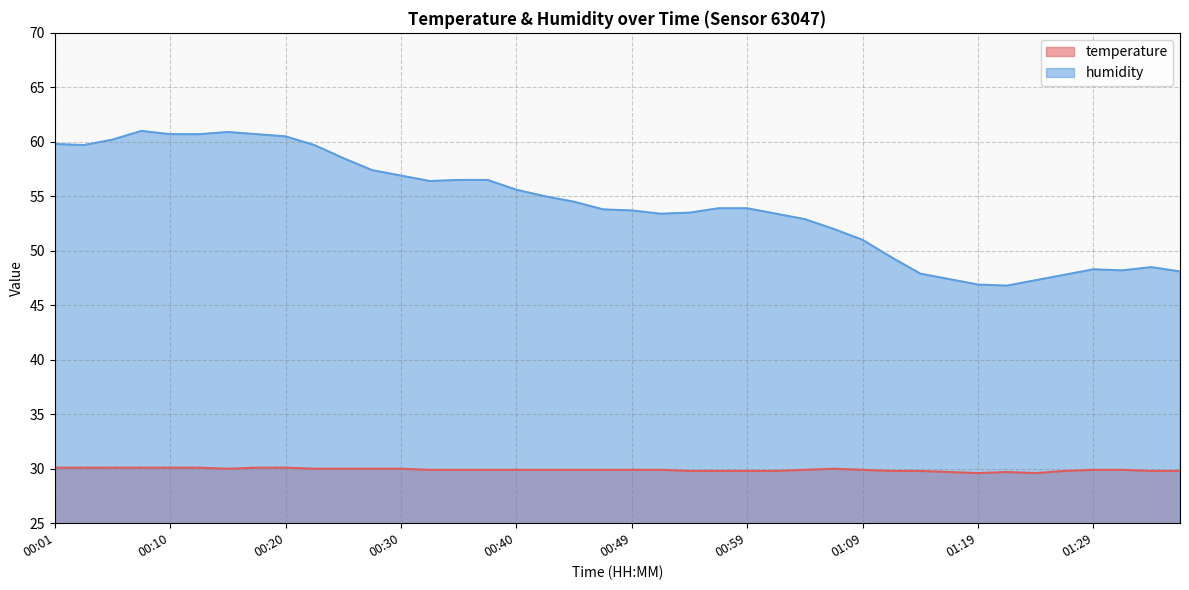

Which series has the largest range (max minus min)?

humidity